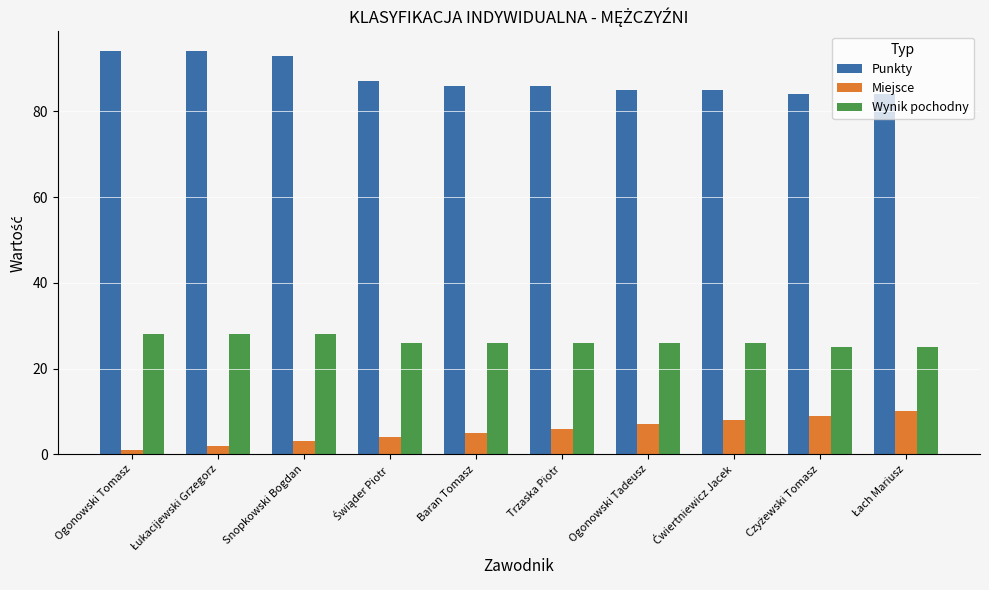

What is the sum of all Punkty values?

878